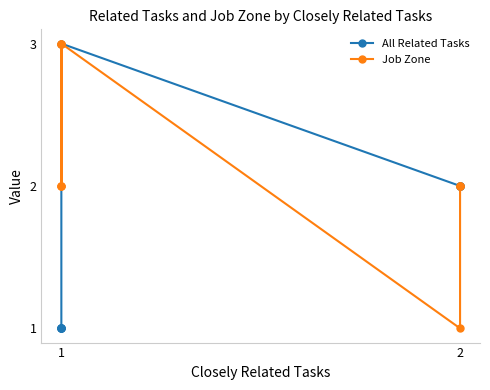

True or false: All Related Tasks and Job Zone cross at least once.

False